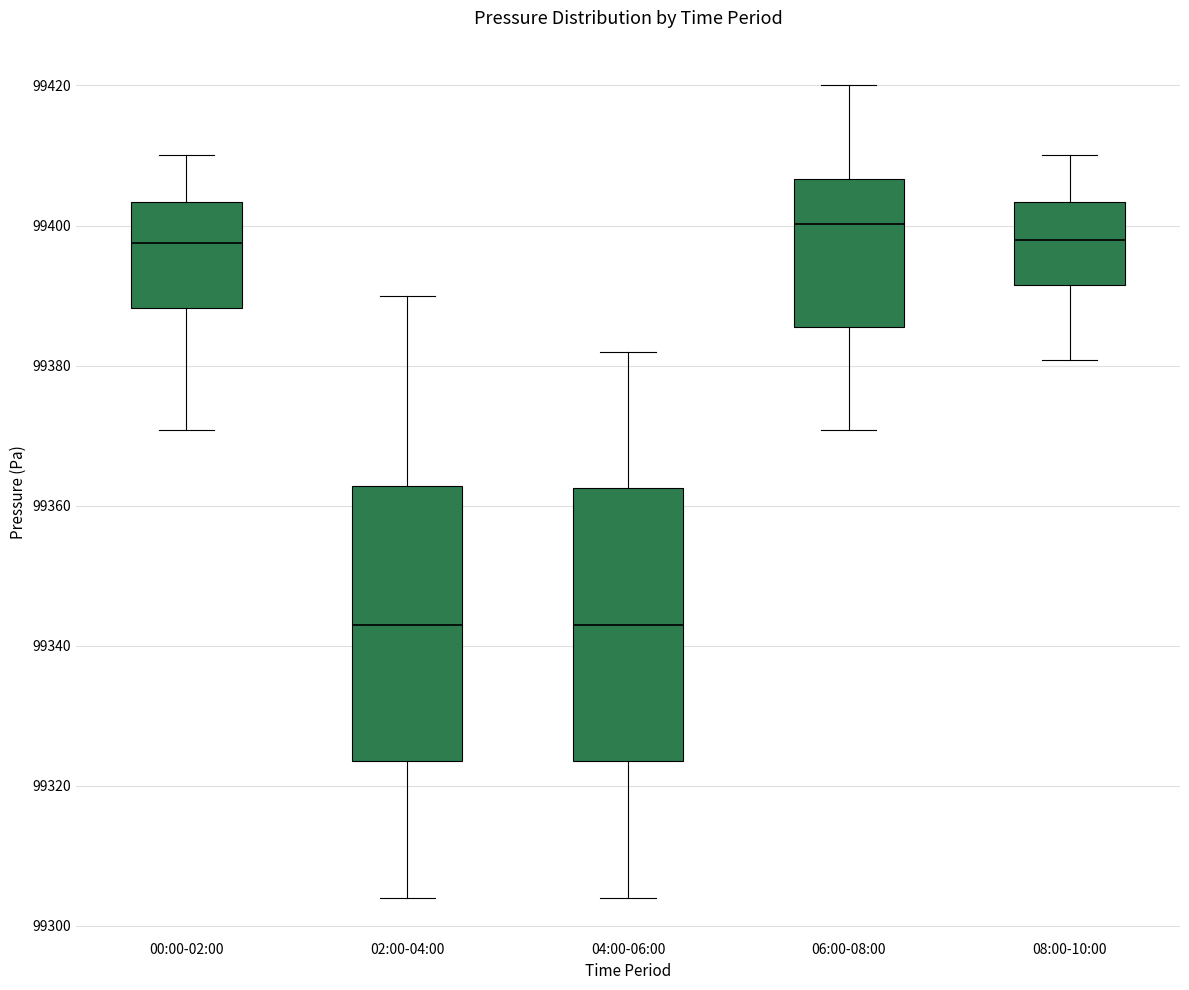

Reading left to right, transcribe this box plot: for each box, give where its median line is, the range the box spans, and where its two whiskers end, as read against the y-axis. The values are not printed on the chart, so give them approximately, as read against the axis.

00:00-02:00: median 99398, box 99388 to 99404, whiskers 99370 to 99410
02:00-04:00: median 99344, box 99324 to 99362, whiskers 99304 to 99390
04:00-06:00: median 99344, box 99324 to 99362, whiskers 99304 to 99382
06:00-08:00: median 99400, box 99386 to 99406, whiskers 99370 to 99420
08:00-10:00: median 99398, box 99392 to 99404, whiskers 99380 to 99410